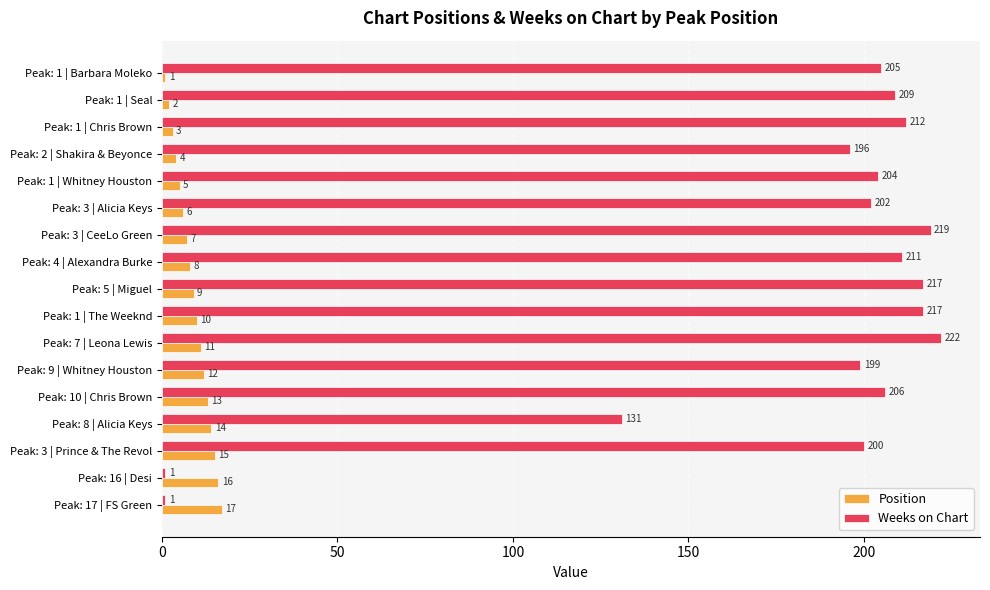

What is the difference between the highest and lowest values at Peak: 5 | Miguel?

208